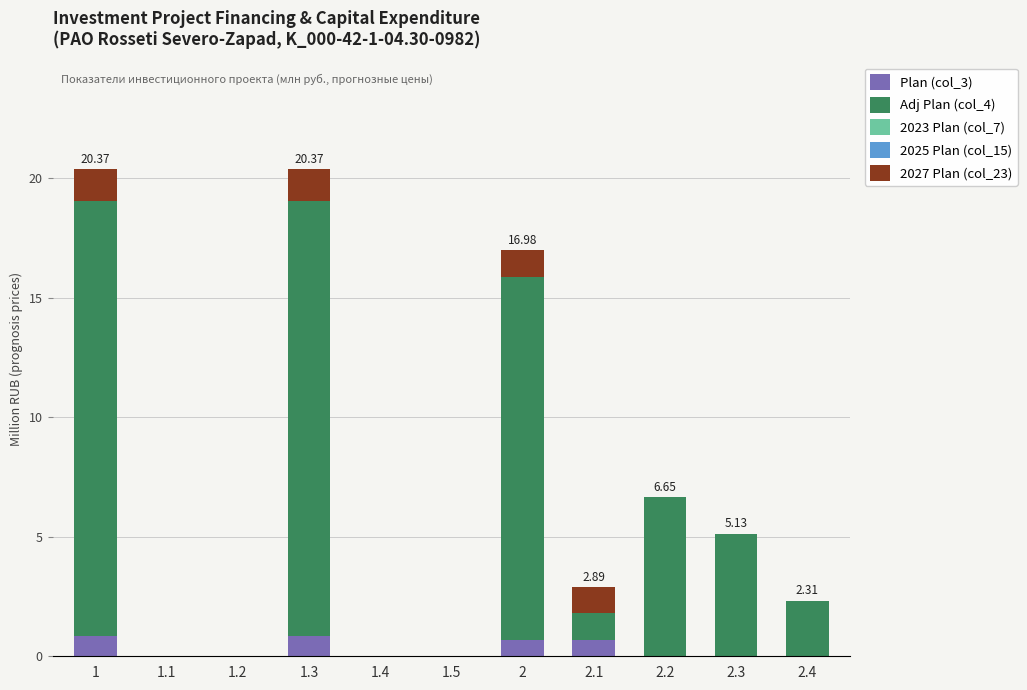

How many categories are shown in the chart?

11